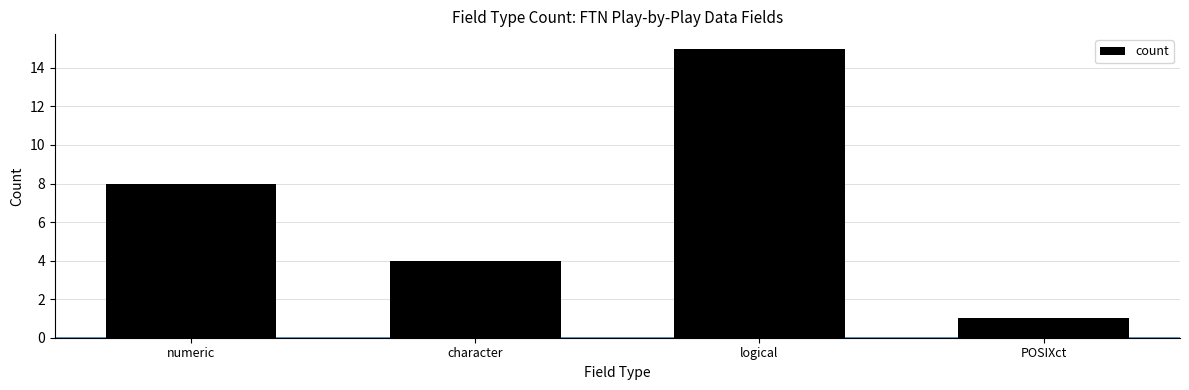

What is the greatest value displayed?

15